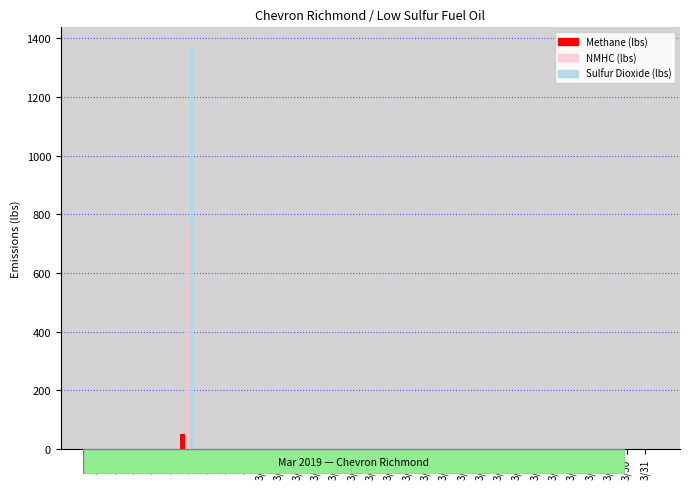

Reading left to right, transcribe all the data shown in this chart.

Methane (lbs): 3/1=0.0	3/2=0.0	3/3=0.0	3/4=0.0	3/5=0.0	3/6=50.5	3/7=0.0	3/8=0.0	3/9=0.0	3/10=0.0	3/11=0.0	3/12=0.0	3/13=0.0	3/14=0.0	3/15=0.0	3/16=0.0	3/17=0.0	3/18=0.0	3/19=0.0	3/20=0.0	3/21=0.0	3/22=0.0	3/23=0.0	3/24=0.0	3/25=0.0	3/26=0.0	3/27=0.0	3/28=0.0	3/29=0.0	3/30=0.0	3/31=0.0
NMHC (lbs): 3/1=0.0	3/2=0.0	3/3=0.0	3/4=0.0	3/5=0.0	3/6=758.9	3/7=0.0	3/8=0.0	3/9=0.0	3/10=0.0	3/11=0.0	3/12=0.0	3/13=0.0	3/14=0.0	3/15=0.0	3/16=0.0	3/17=0.0	3/18=0.0	3/19=0.0	3/20=0.0	3/21=0.0	3/22=0.0	3/23=0.0	3/24=0.0	3/25=0.0	3/26=0.0	3/27=0.0	3/28=0.0	3/29=0.0	3/30=0.0	3/31=0.0
Sulfur Dioxide (lbs): 3/1=0.0	3/2=0.0	3/3=0.0	3/4=0.0	3/5=0.0	3/6=1368.9	3/7=0.0	3/8=0.0	3/9=0.0	3/10=0.0	3/11=0.0	3/12=0.0	3/13=0.0	3/14=0.0	3/15=0.0	3/16=0.0	3/17=0.0	3/18=0.0	3/19=0.0	3/20=0.0	3/21=0.0	3/22=0.0	3/23=0.0	3/24=0.0	3/25=0.0	3/26=0.0	3/27=0.0	3/28=0.0	3/29=0.0	3/30=0.0	3/31=0.0